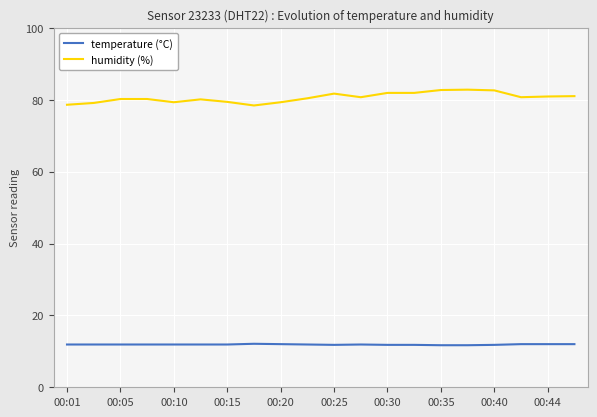

How many lines are shown in the chart?

2